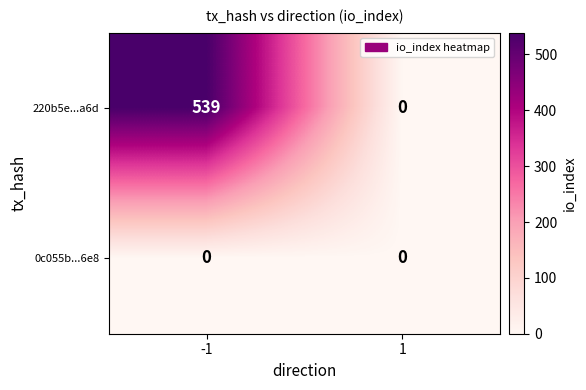

Rank the categories by 220b5e...a6d value from highest to lowest.

-1, 1